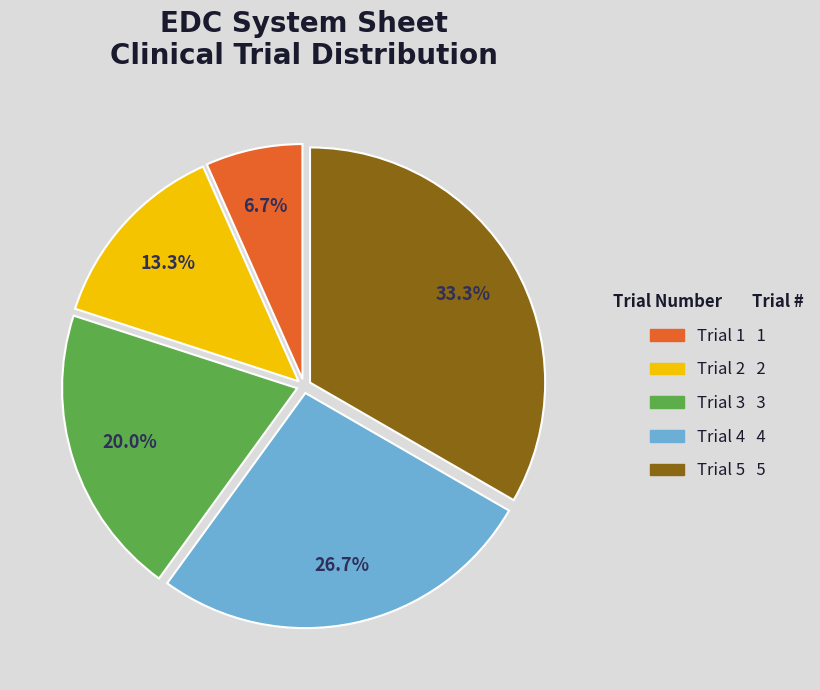

To the nearest percent, what portion does Trial 4 represent?

27%